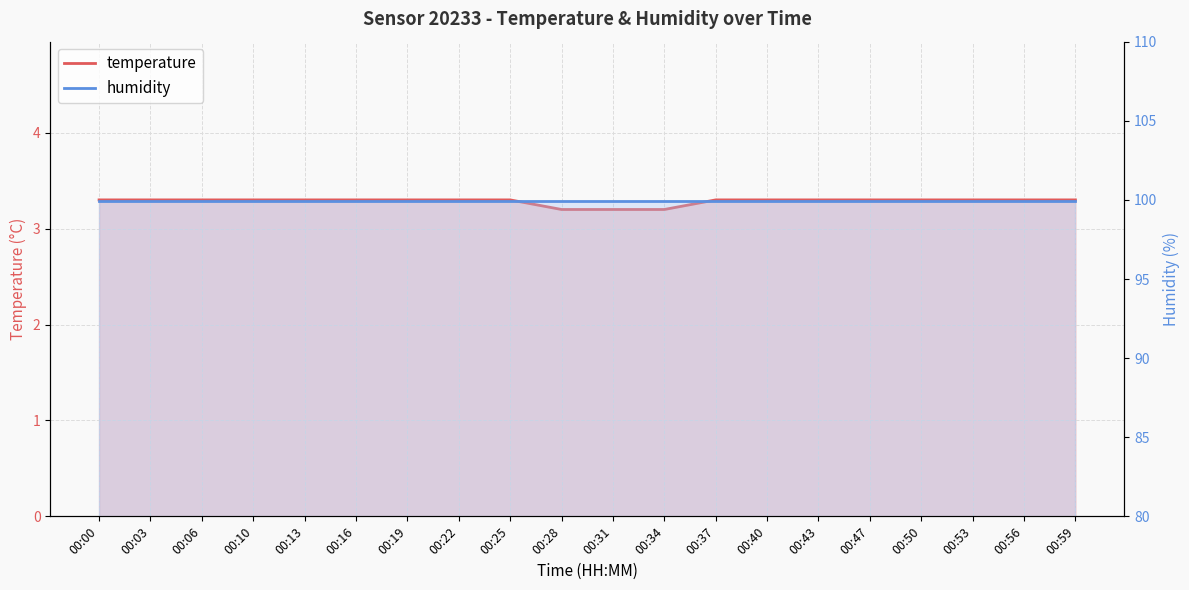

List the series in order of their peak value, lowest first.

temperature, humidity